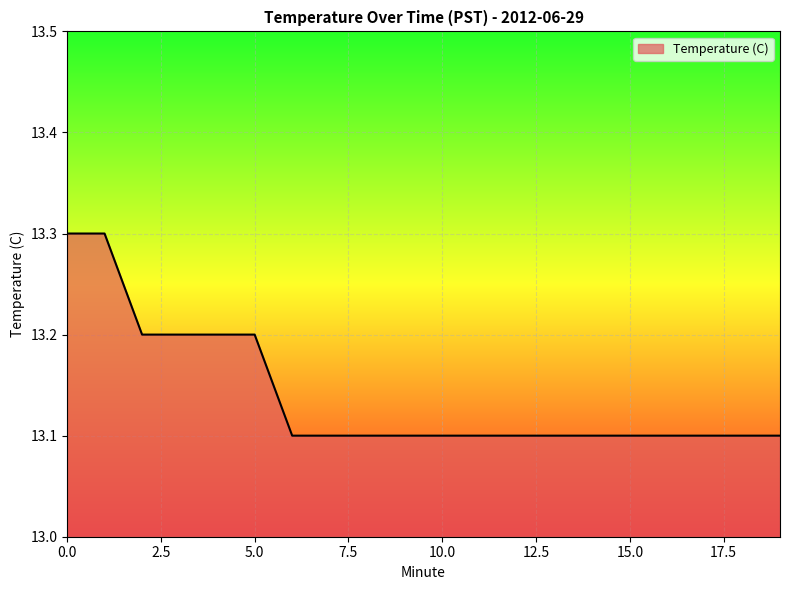

What is the minimum value shown in the chart?

13.1